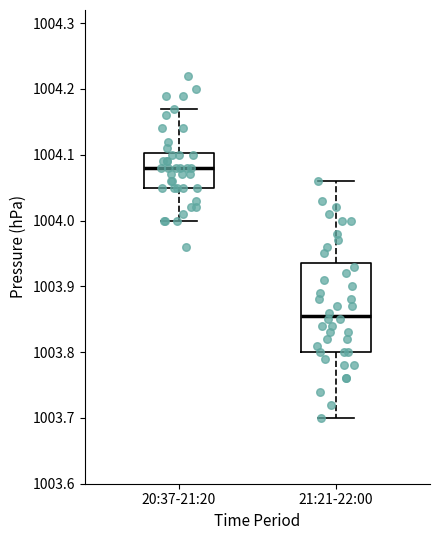

Reading left to right, transcribe this box plot: for each box, give where its median line is, the range the box spans, and where its two whiskers end, as read against the y-axis. The values are not printed on the chart, so give them approximately, as read against the axis.

20:37-21:20: median 1004.08, box 1004.05 to 1004.10, whiskers 1004.00 to 1004.17
21:21-22:00: median 1003.86, box 1003.80 to 1003.94, whiskers 1003.70 to 1004.06